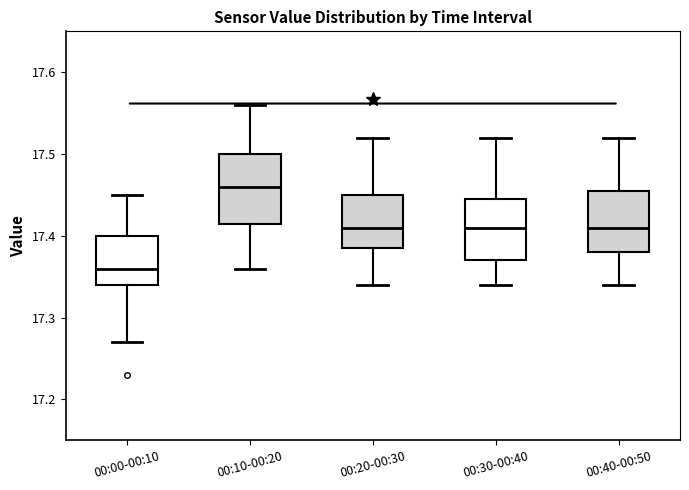

Reading left to right, read every box against the y-axis: the position of its median line, the range the box covers, and the ends of its whiskers. The values are not printed on the chart, so give them approximately, as read against the axis.

00:00-00:10: median 17.36, box 17.34 to 17.40, whiskers 17.27 to 17.45
00:10-00:20: median 17.46, box 17.42 to 17.50, whiskers 17.36 to 17.56
00:20-00:30: median 17.41, box 17.39 to 17.45, whiskers 17.34 to 17.52
00:30-00:40: median 17.41, box 17.37 to 17.45, whiskers 17.34 to 17.52
00:40-00:50: median 17.41, box 17.38 to 17.46, whiskers 17.34 to 17.52